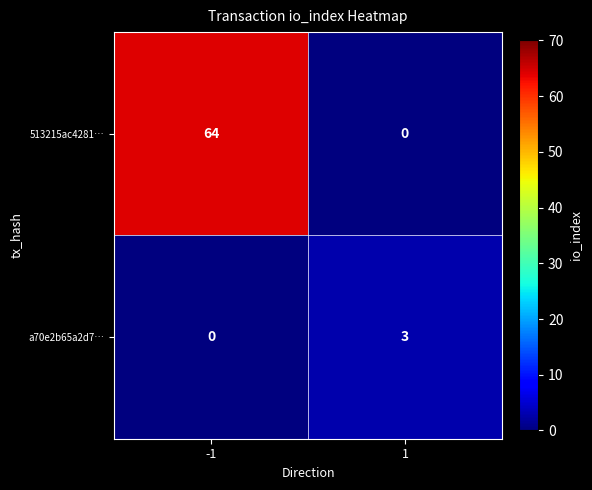

Is it true that a70e2b65a2d7… equals 3 at 1?

True